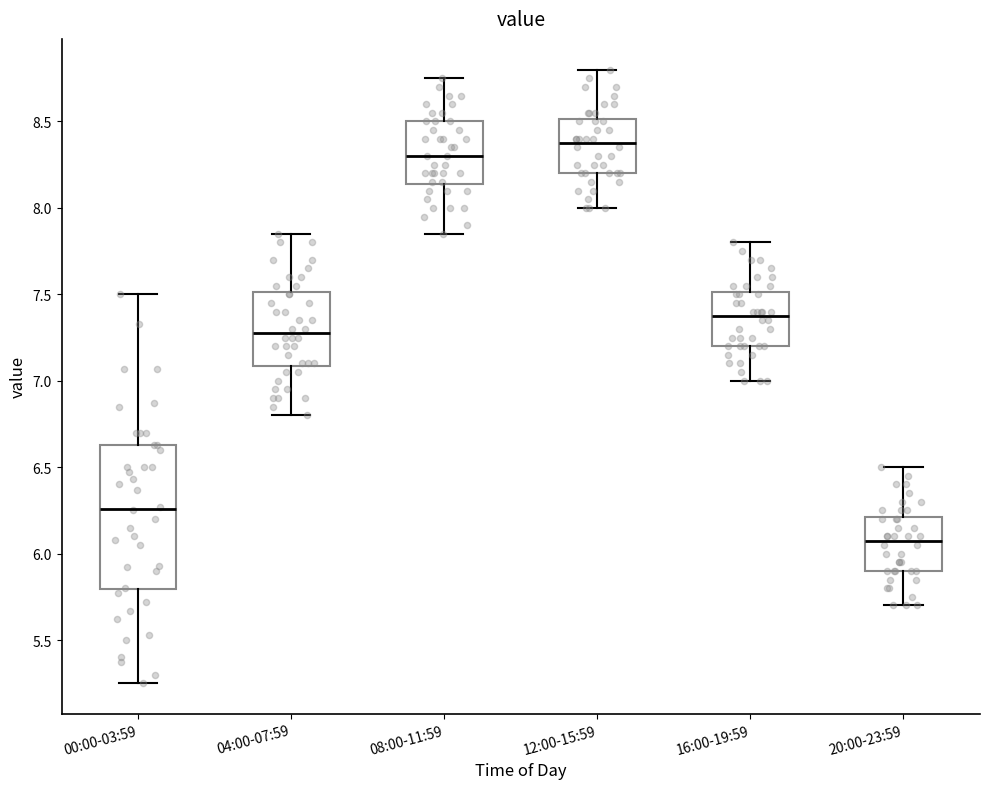

Which box has the highest median line?

12:00-15:59